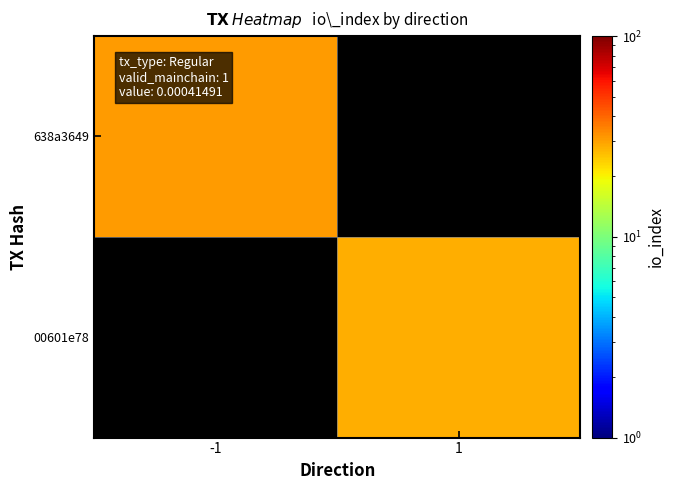

Rank the series by their maximum value, from highest to lowest.

638a3649, 00601e78